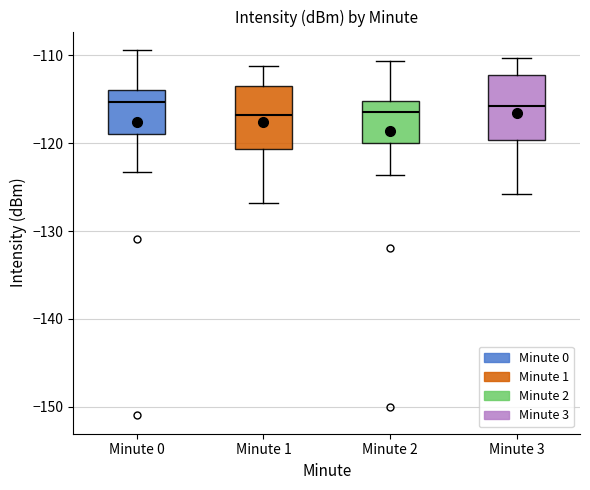

Reading left to right, transcribe this box plot: for each box, give where its median line is, the range the box spans, and where its two whiskers end, as read against the y-axis. The values are not printed on the chart, so give them approximately, as read against the axis.

Minute 0: median -115, box -119 to -114, whiskers -123 to -109
Minute 1: median -117, box -121 to -114, whiskers -127 to -111
Minute 2: median -116, box -120 to -115, whiskers -124 to -111
Minute 3: median -116, box -120 to -112, whiskers -126 to -110